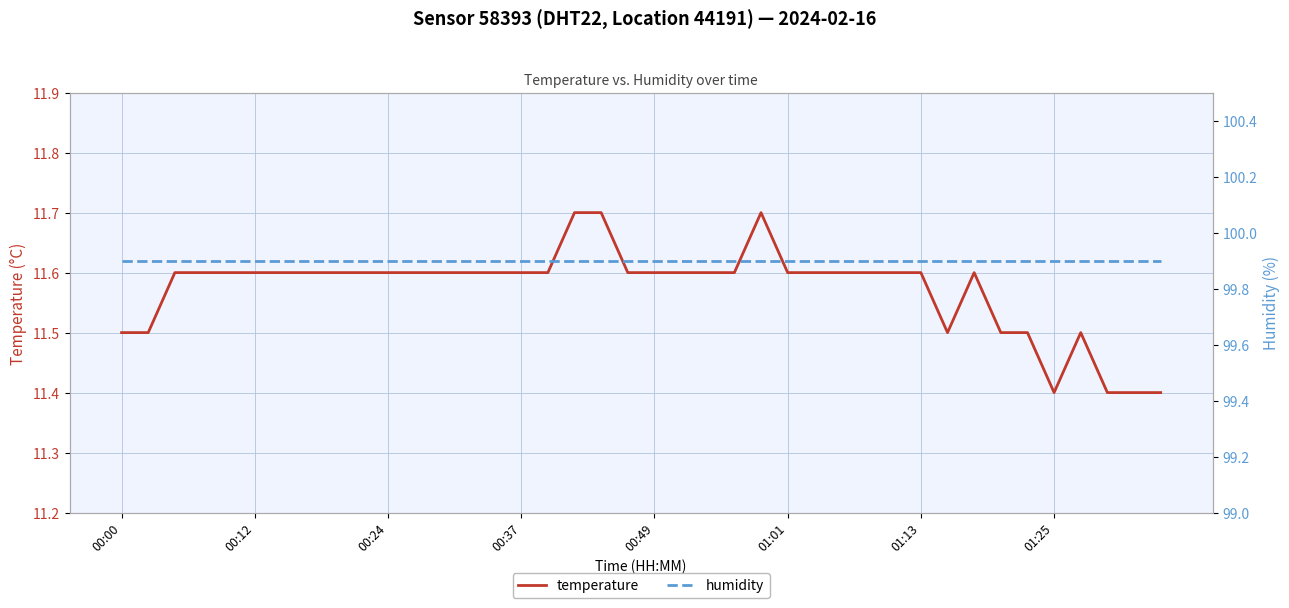

What value does the temperature series have at 00:12?

11.6